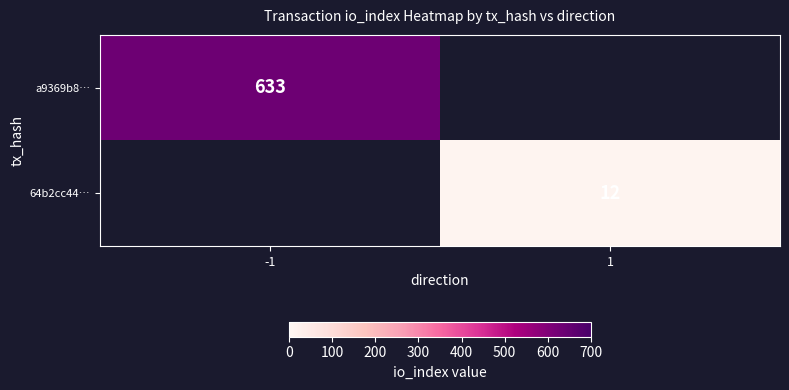

True or false: 64b2cc44… has a value of 12 at 1.

True